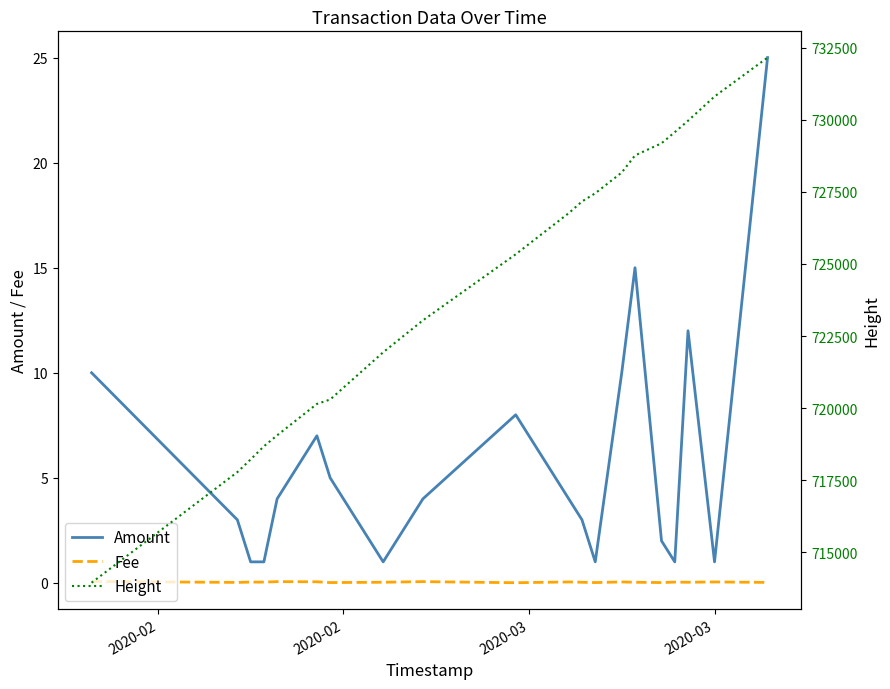

True or false: Fee and Amount cross at least once.

False